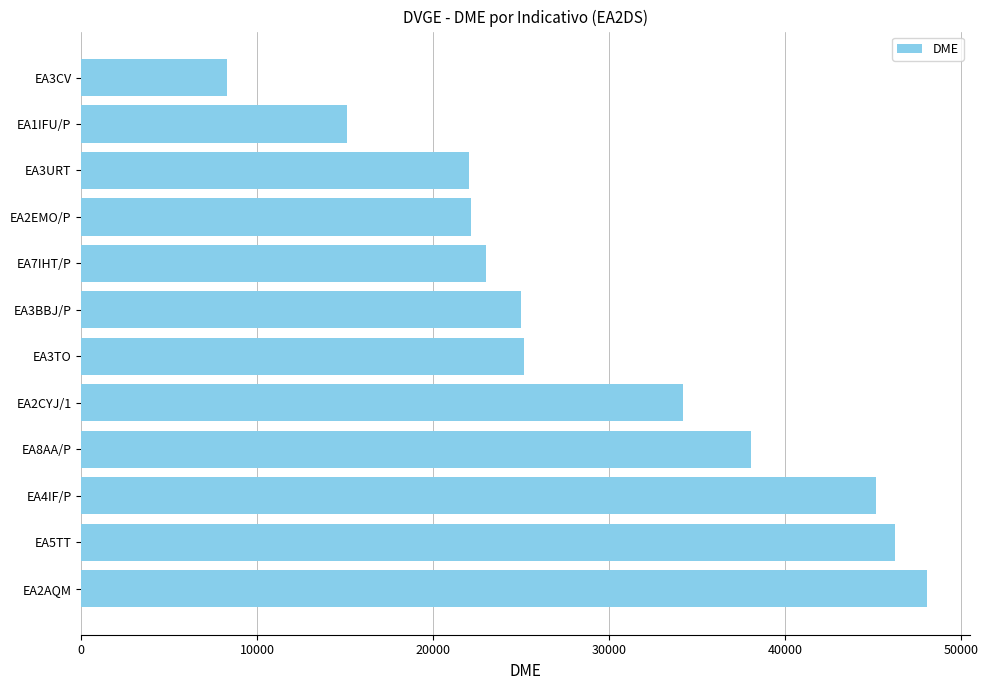

The value at EA3TO is 37692. True or false?

False